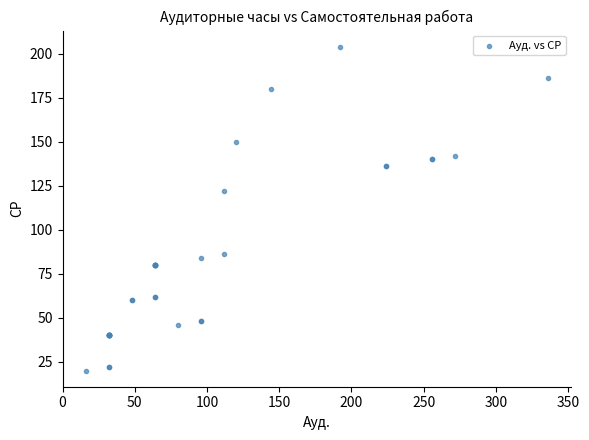

What Y value in the scatter plot is closest to 112?

122